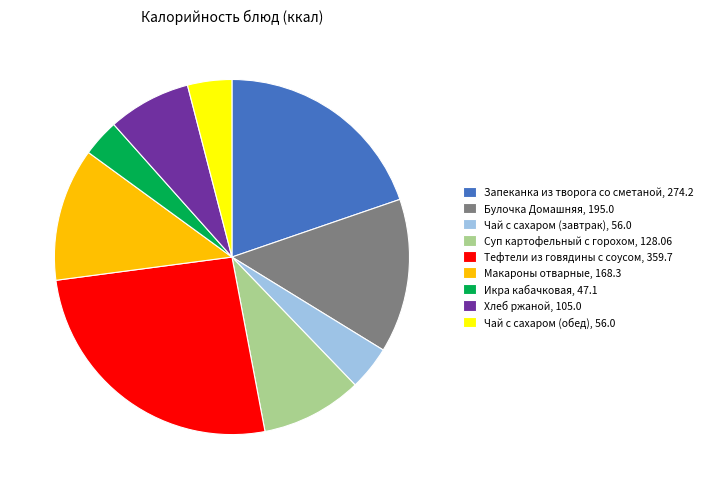

Combined, do Суп картофельный с горохом, 128.06 and Чай с сахаром (обед), 56.0 account for over 50%?

No